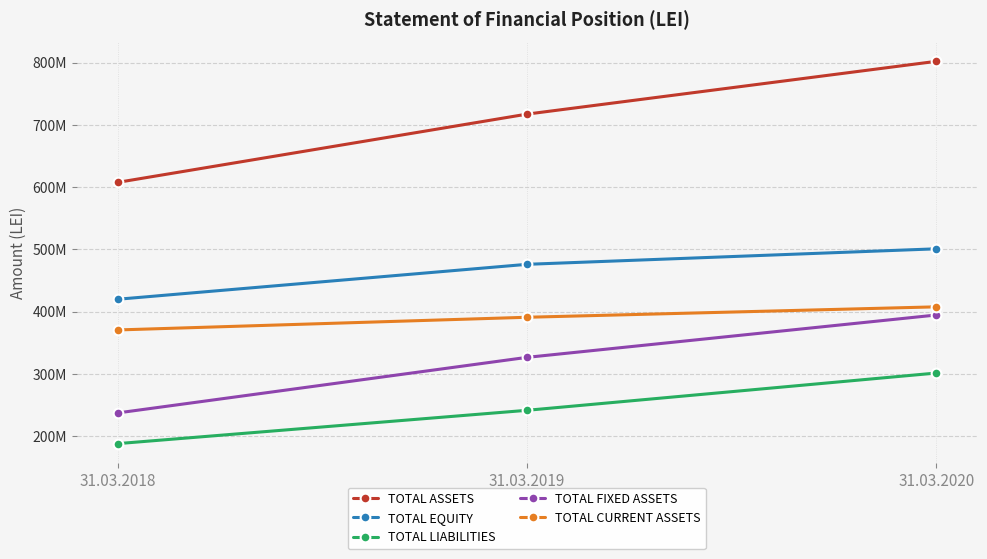

At how many categories does at least one series exceed 435841574?

3